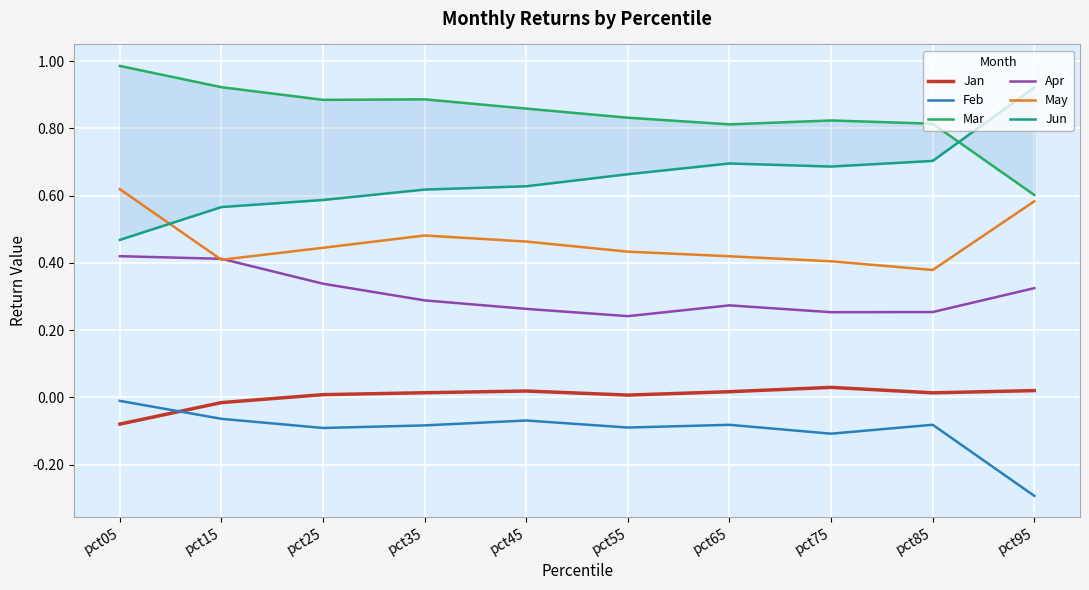

Is the value of Feb at pct95 greater than the value of Jun at pct15?

No